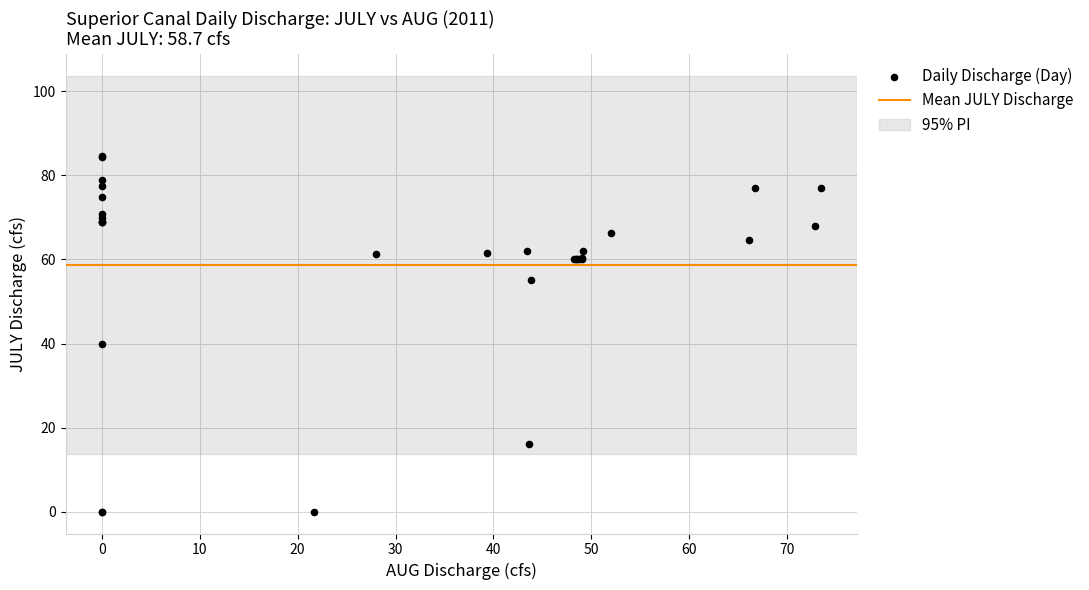

What Y value in the scatter plot is closest to 42?

40.0